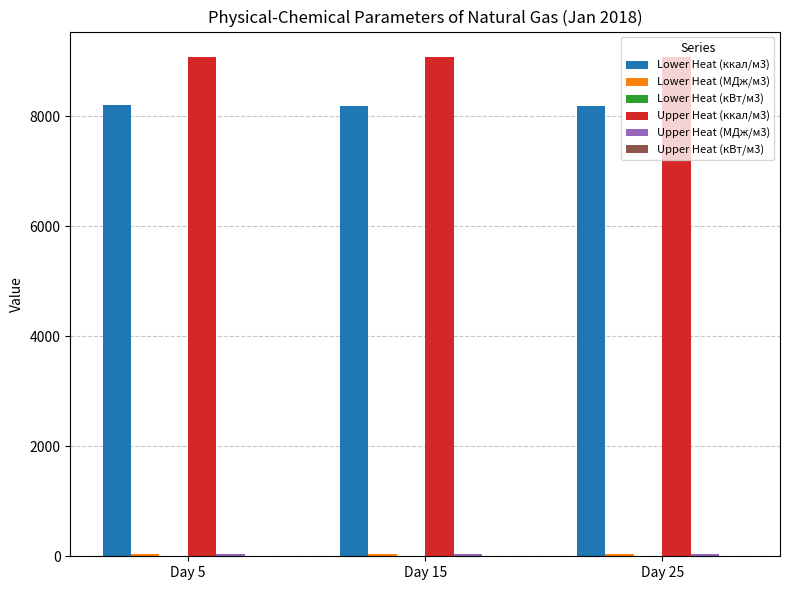

What is the greatest value displayed?

9085.7